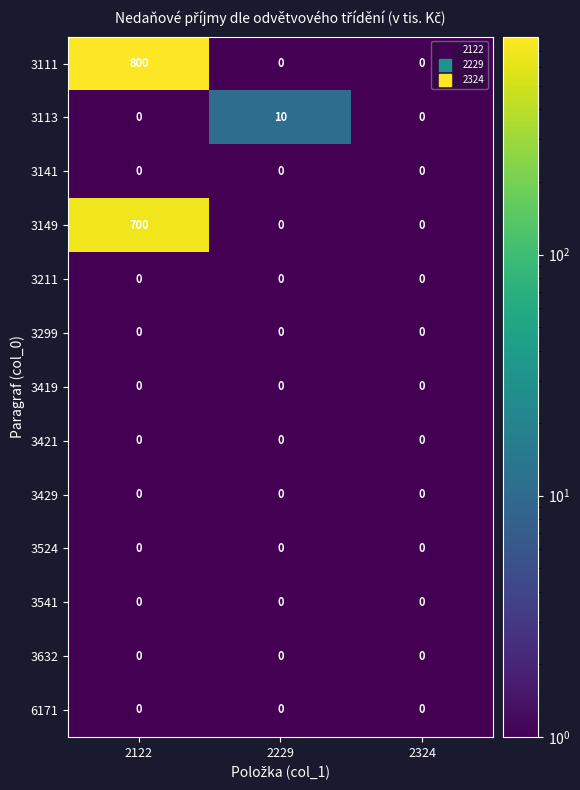

Between 2122 and 2229, which series saw the biggest shift?

3111